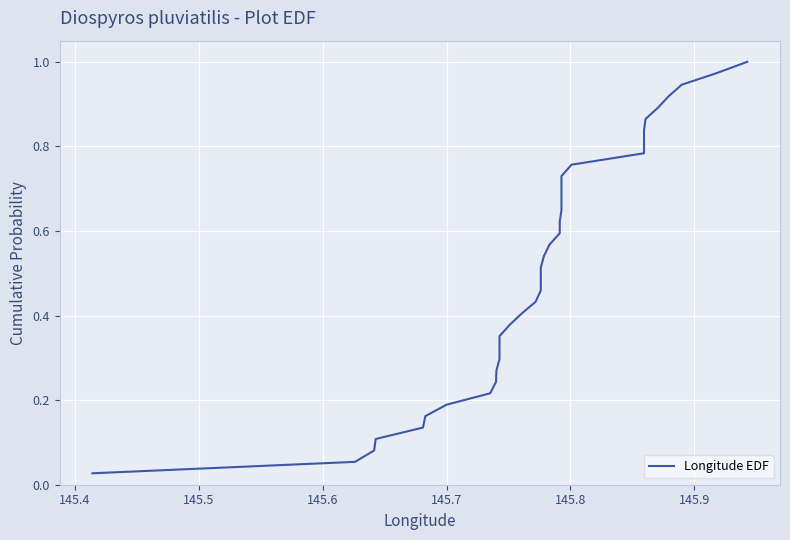

Reading right to left, what are all the values shown in this chart?

1.0	1.0	0.9	0.9	0.9	0.9	0.8	0.8	0.8	0.8	0.7	0.7	0.7	0.6	0.6	0.6	0.6	0.5	0.5	0.5	0.5	0.4	0.4	0.4	0.4	0.3	0.3	0.3	0.2	0.2	0.2	0.2	0.1	0.1	0.1	0.1	0.0